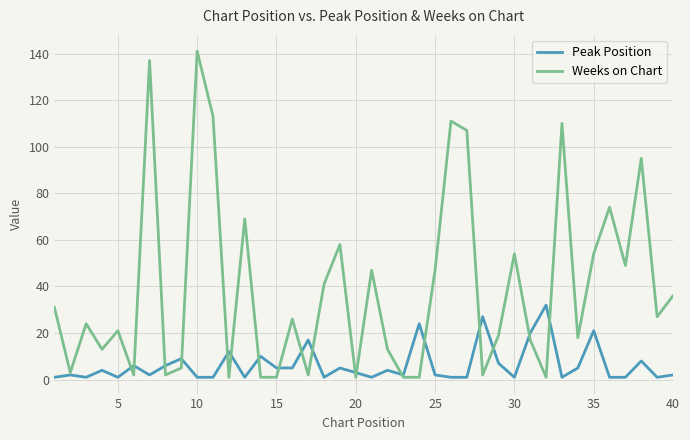

Rank the series by their maximum value, from highest to lowest.

Weeks on Chart, Peak Position